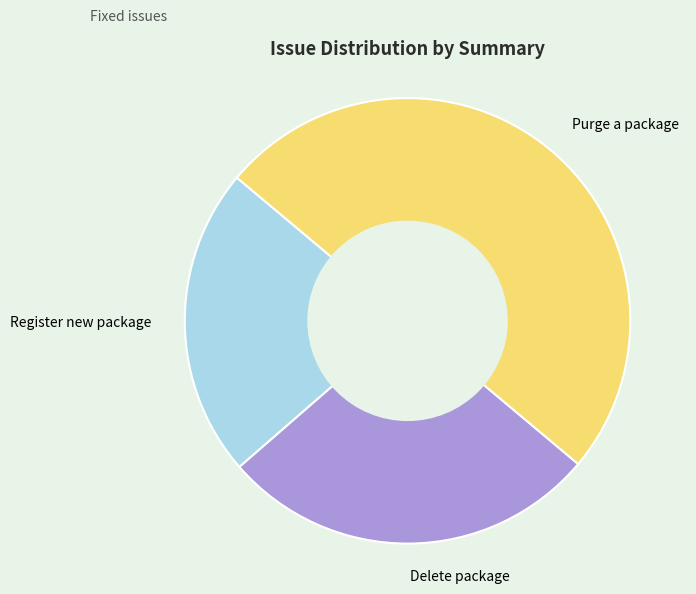

How many segments does this pie chart have?

3